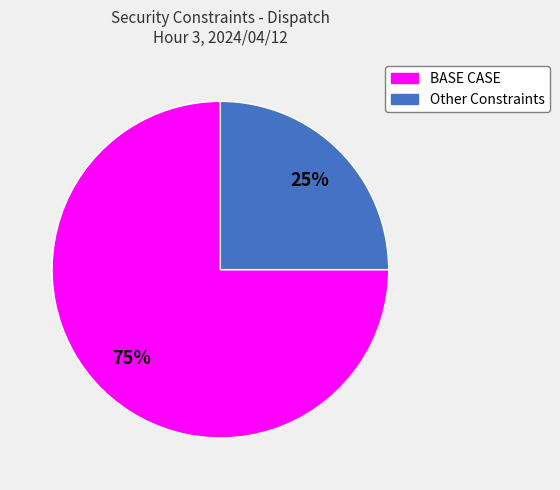

True or false: BASE CASE accounts for 75% of the total.

True